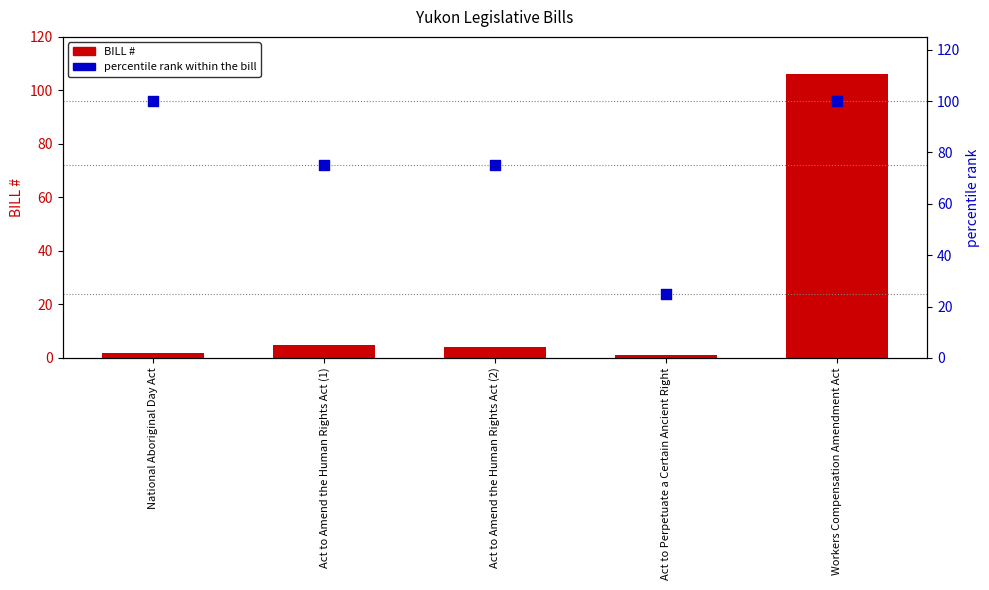

Which series has the largest Y range (max minus min)?

BILL #